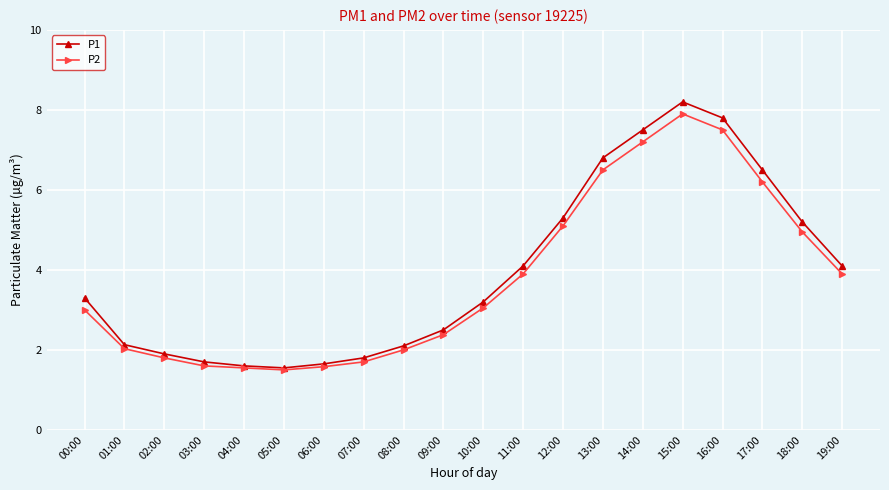

What value does the P1 series have at 07:00?

1.8